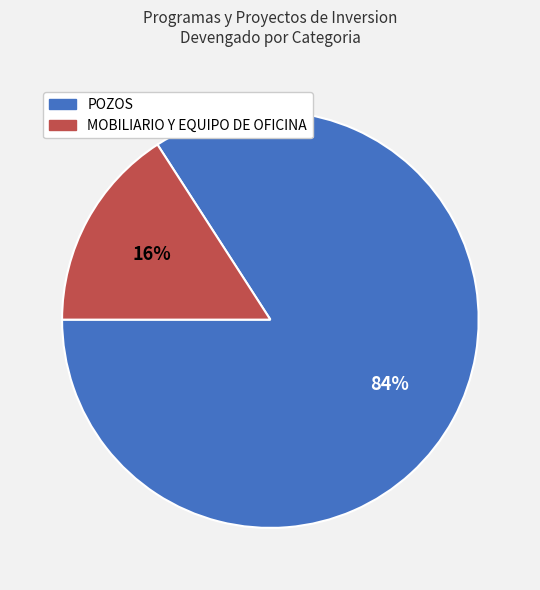

How many segments does this pie chart have?

2